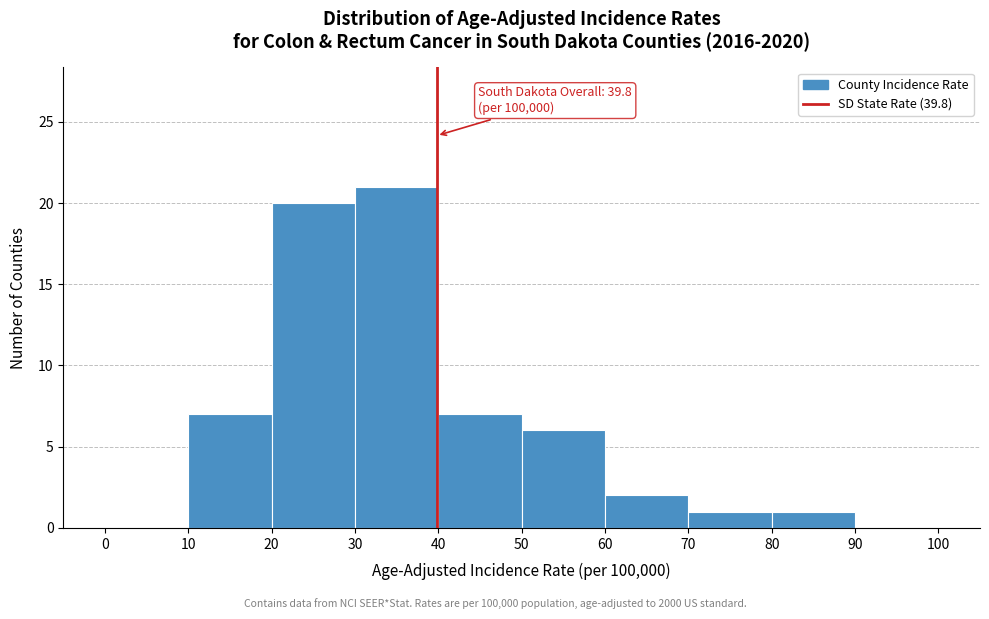

Which range on the x-axis has the tallest bar?

30 to 40